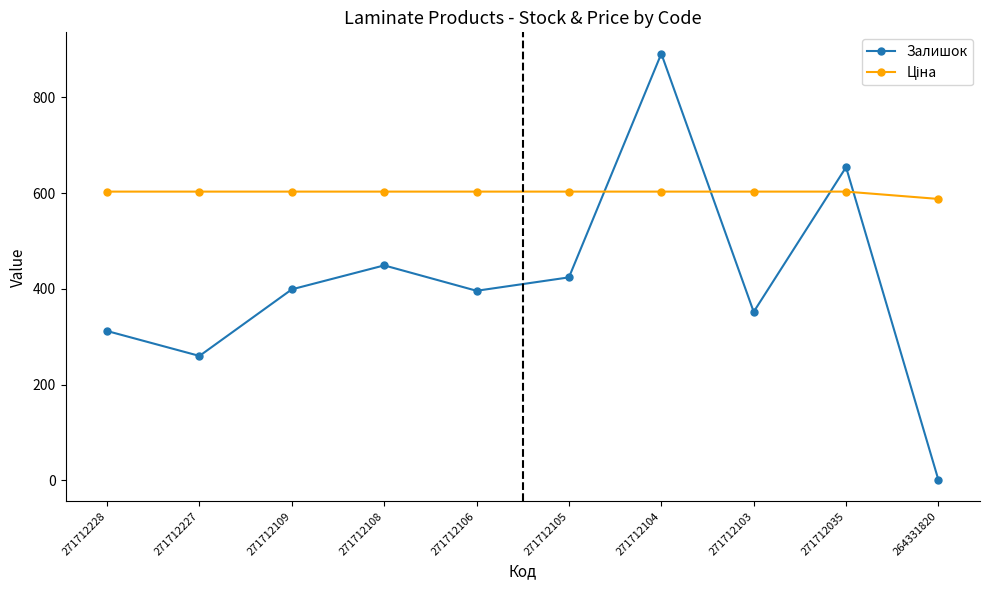

True or false: Залишок has a value of 352.0 at 271712103.

True